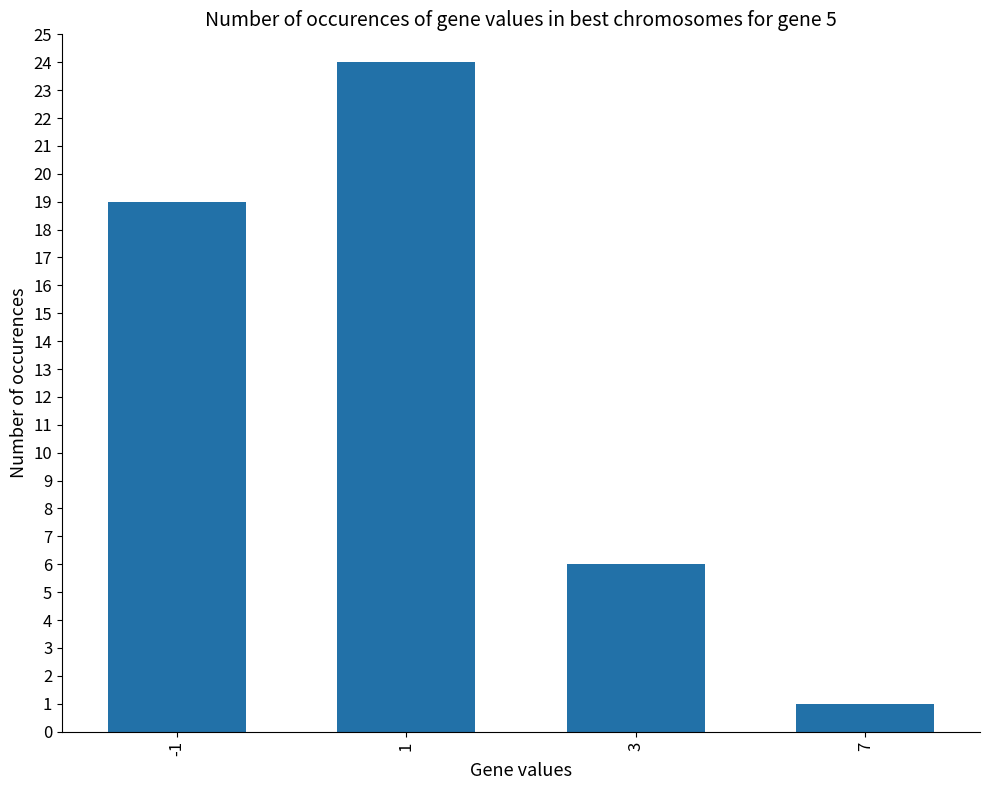

Reading left to right, what are all the values shown in this chart?

-1=19	1=24	3=6	7=1